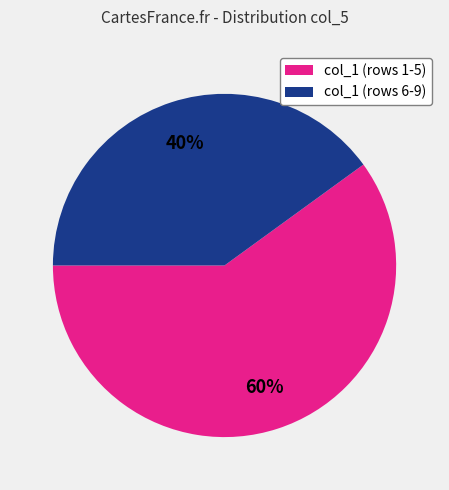

To the nearest percent, what is the average slice percentage?

50%